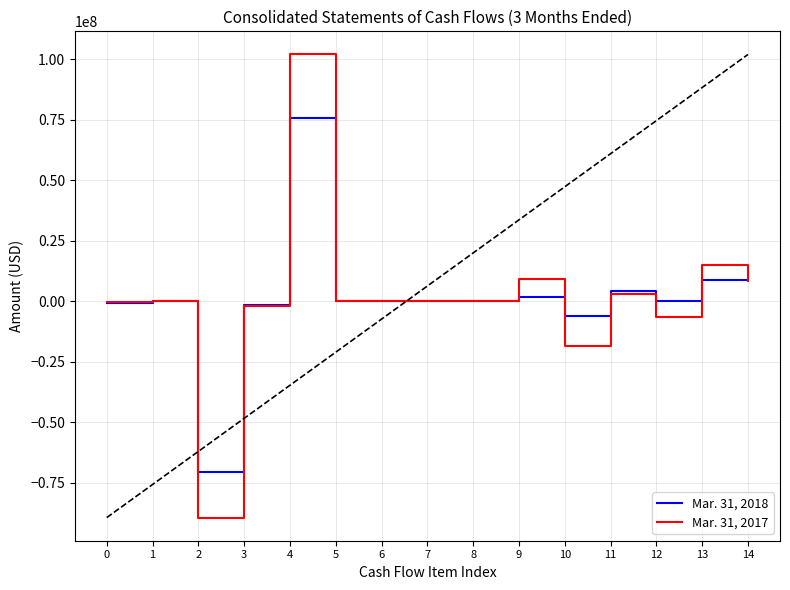

Which series has the widest spread of values?

Mar. 31, 2017